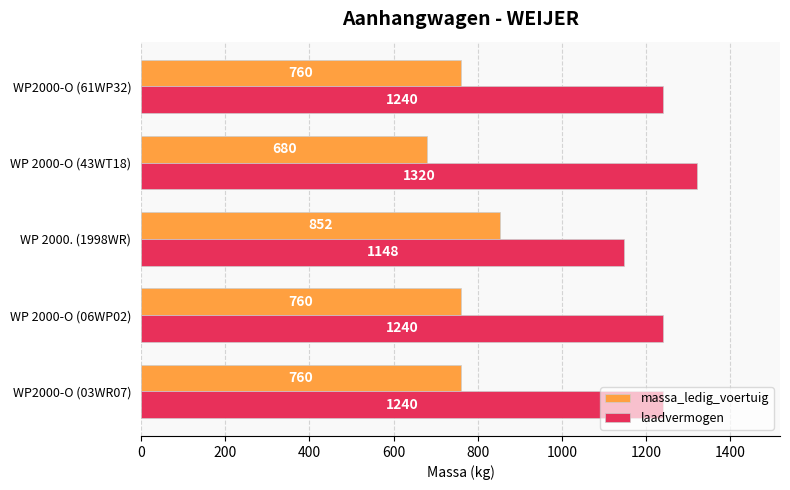

Which category has the lowest value across all series?

WP 2000-O (43WT18)